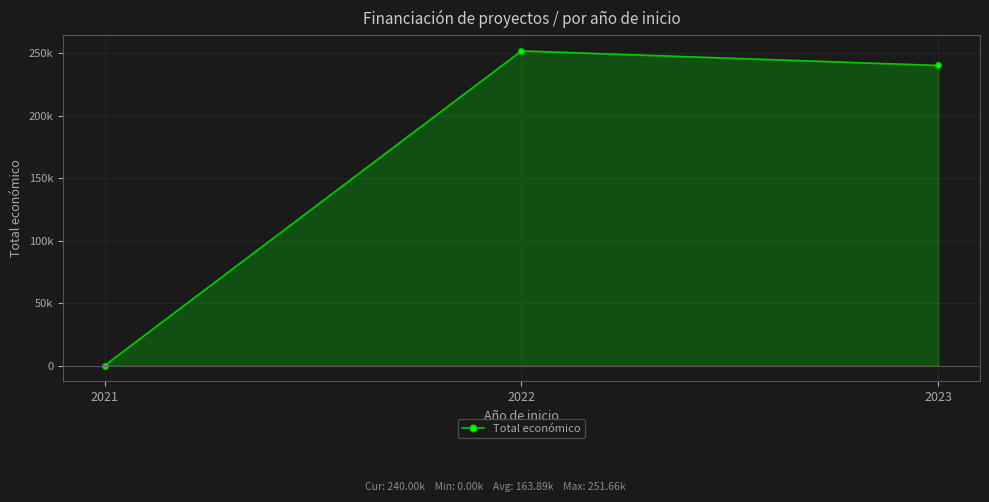

Does the chart have visible grid lines?

Yes